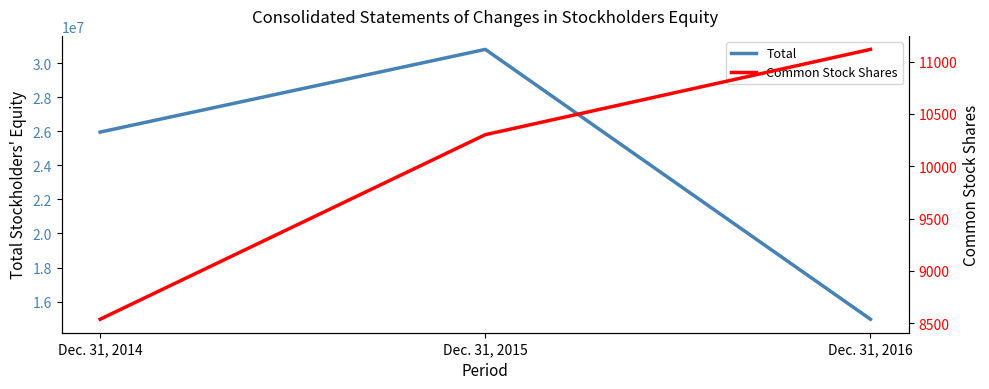

Where does the Common Stock Shares series first go above 10301?

Dec. 31, 2016